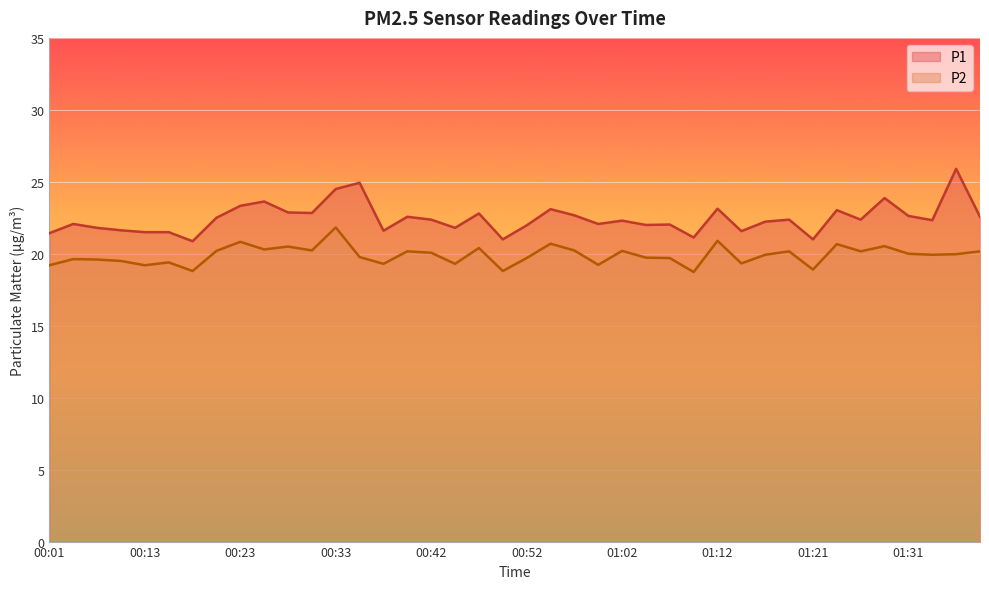

How many categories are shown in the chart?

40